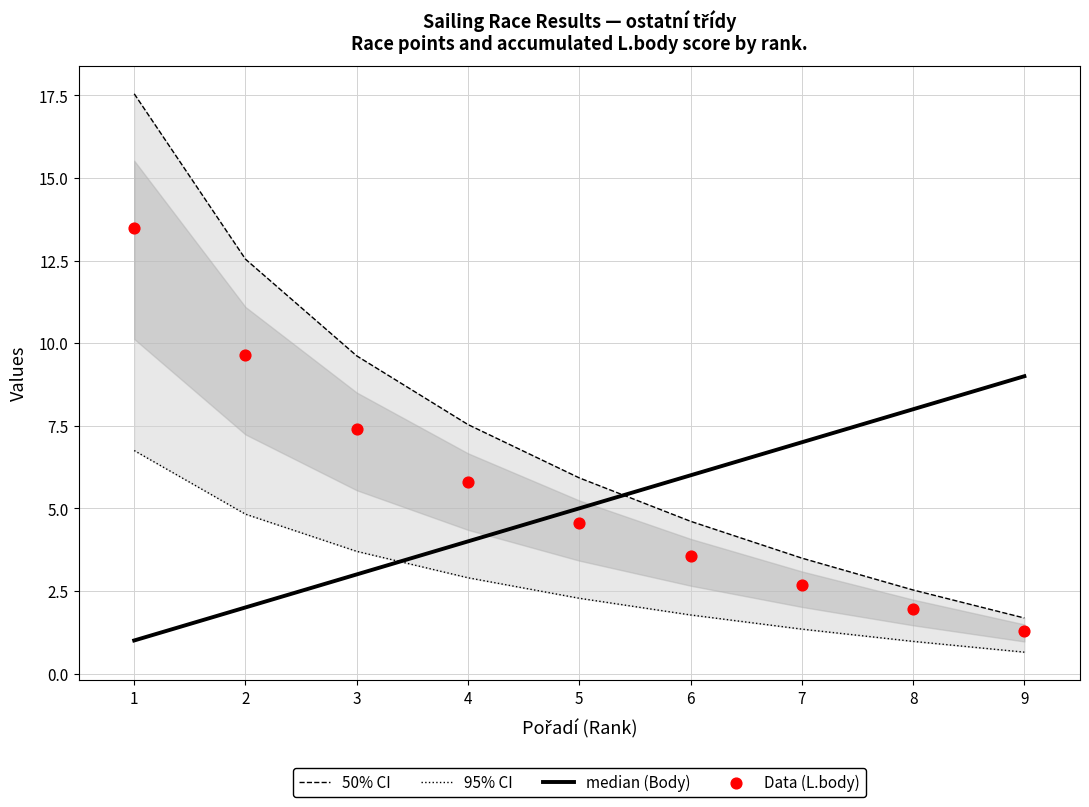

Which series contains the lowest Y value?

95% CI